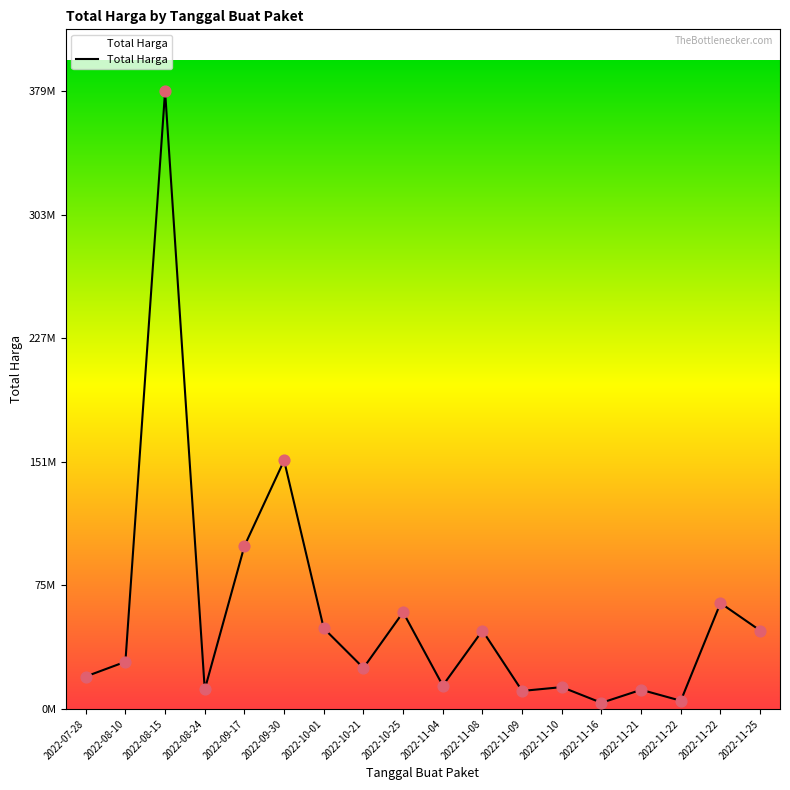

Which has a higher value, 2022-11-21 or 2022-11-22?

2022-11-21